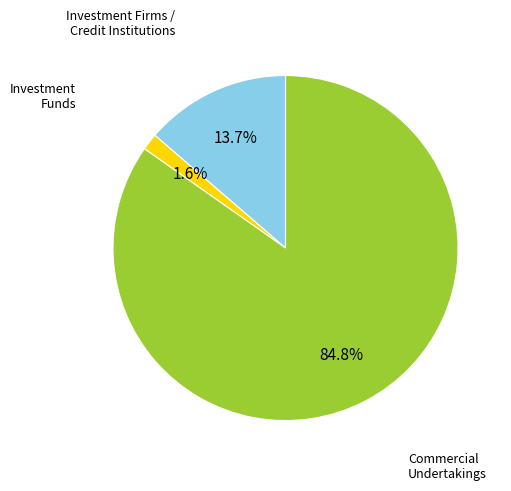

Count the number of slices in the pie.

3